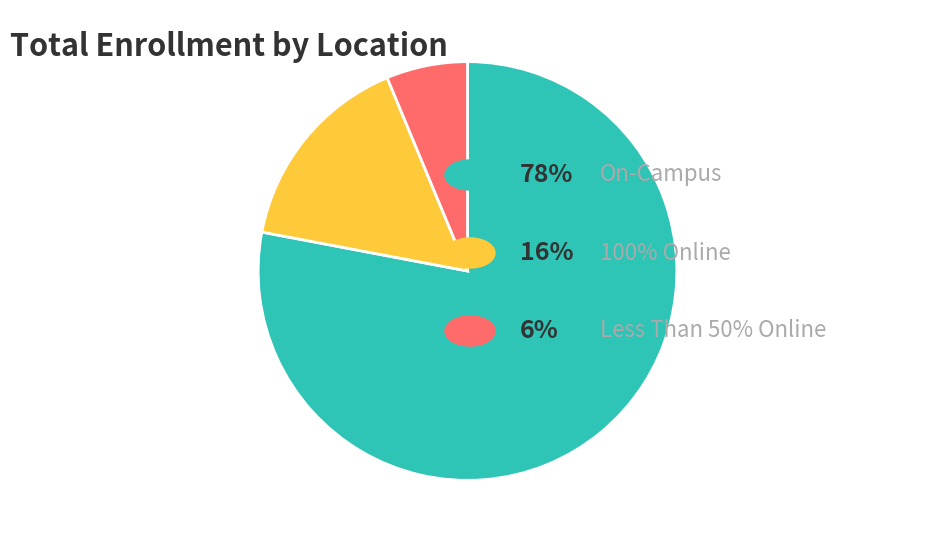

Does any single category account for the majority?

Yes